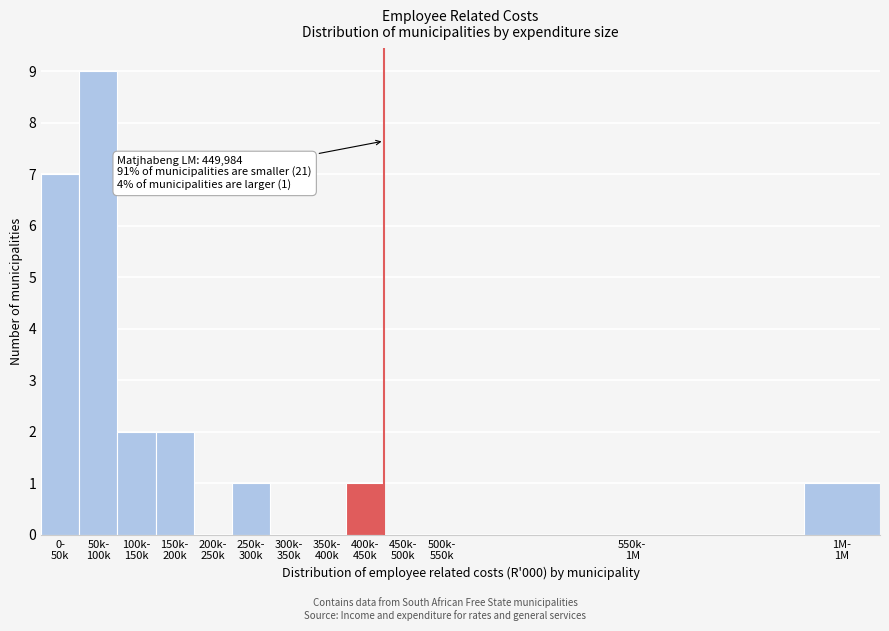

What is the sum of all values?

23